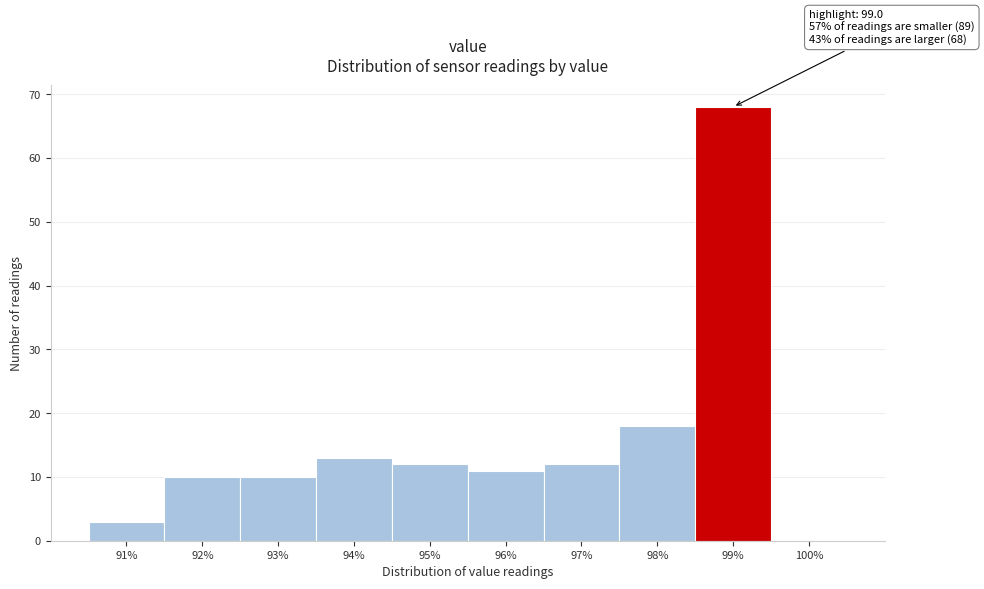

Reading left to right, transcribe all the data shown in this chart.

91%=3	92%=10	93%=10	94%=13	95%=12	96%=11	97%=12	98%=18	99%=68	100%=0